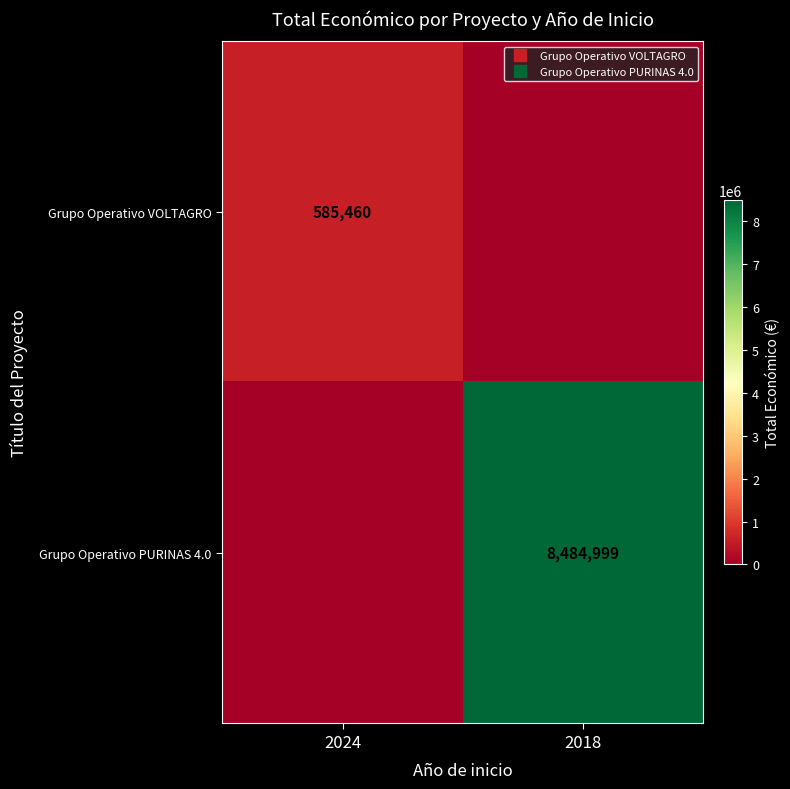

What is the greatest value displayed?

8484999